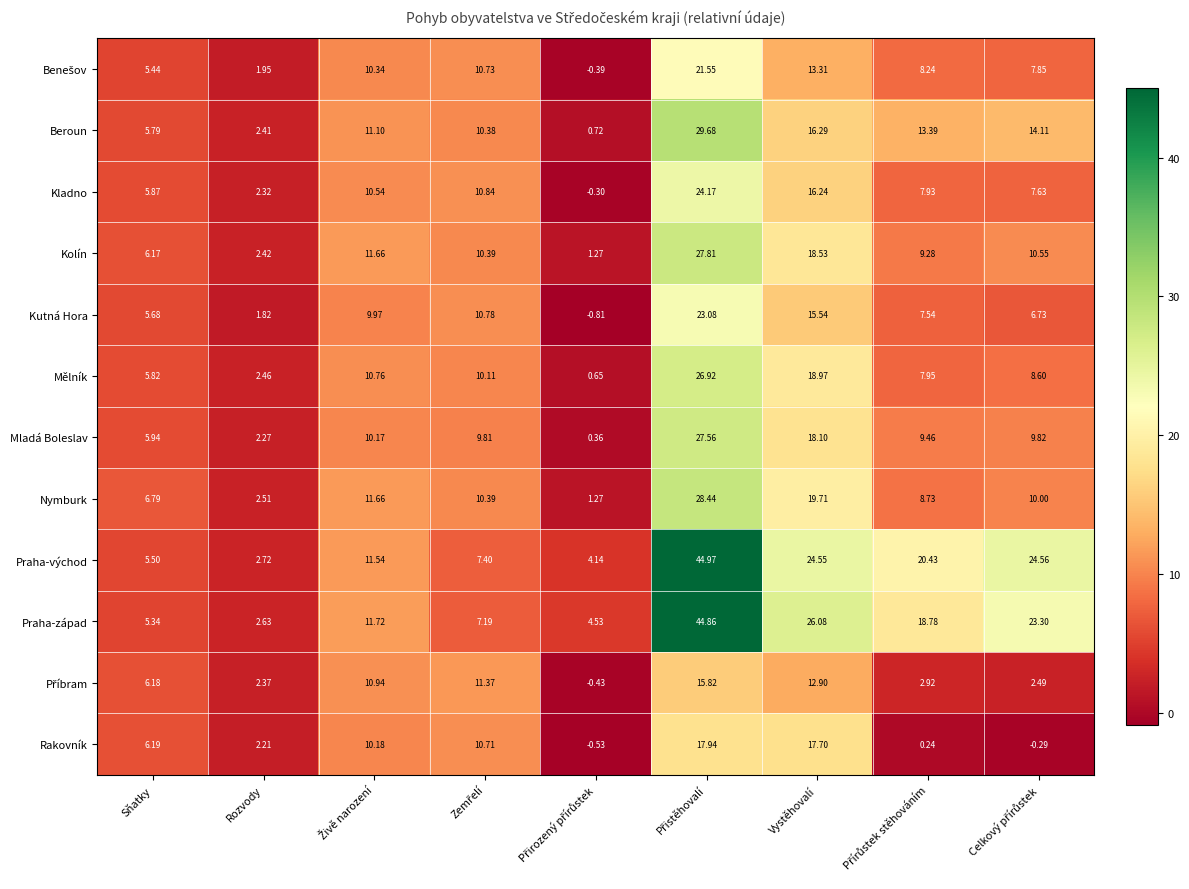

How many series are shown in this chart?

12